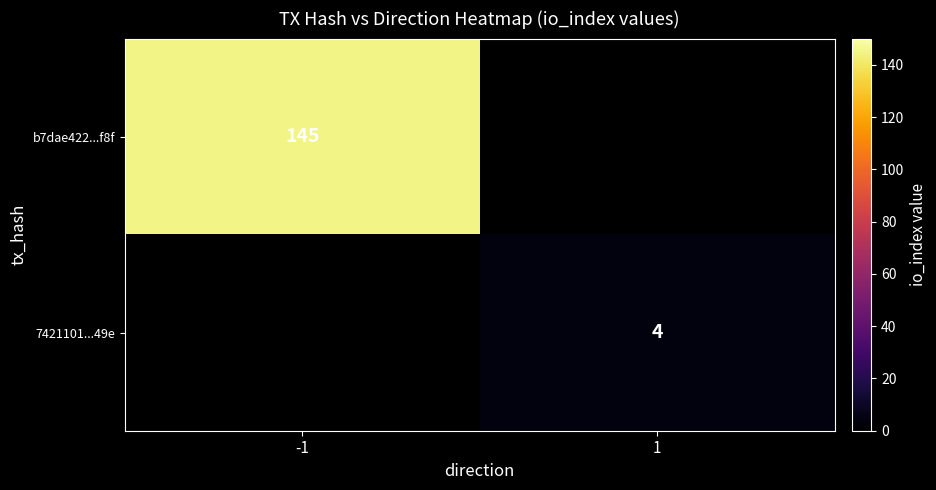

The b7dae422...f8f series shows 82 at -1. True or false?

False